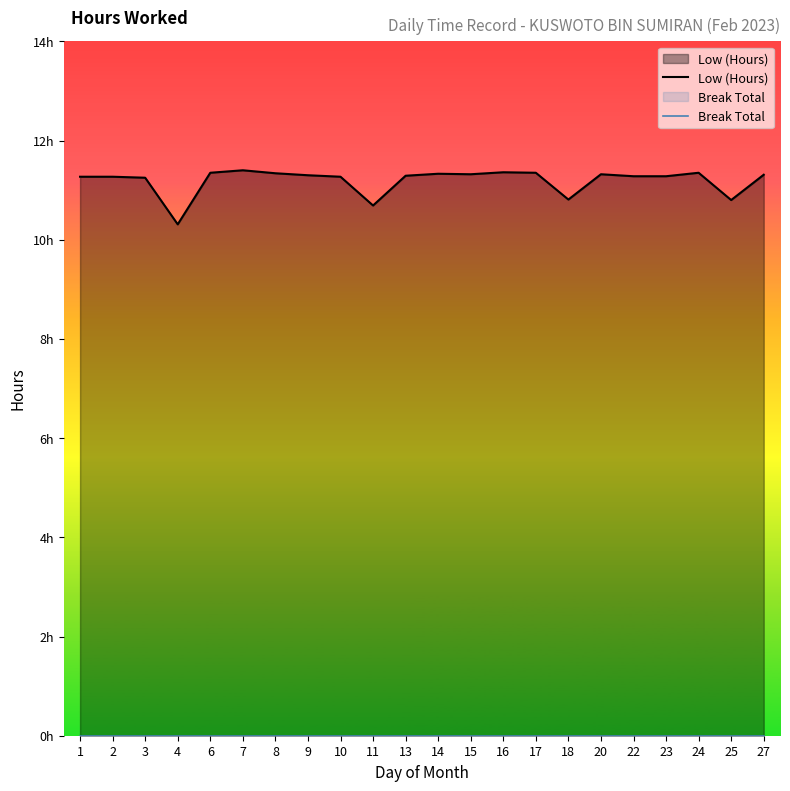

The Low (Hours) series shows 16.5 at 14. True or false?

False